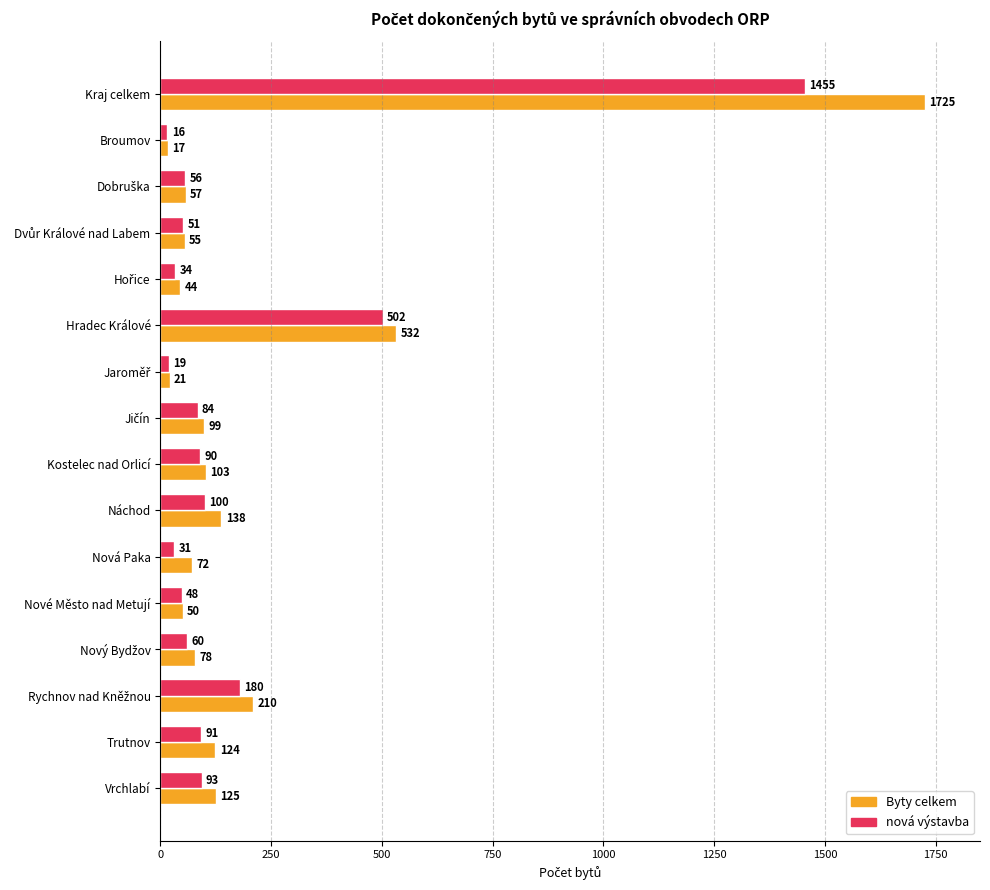

What is the difference between the second highest and second lowest values in the Byty celkem series?

511